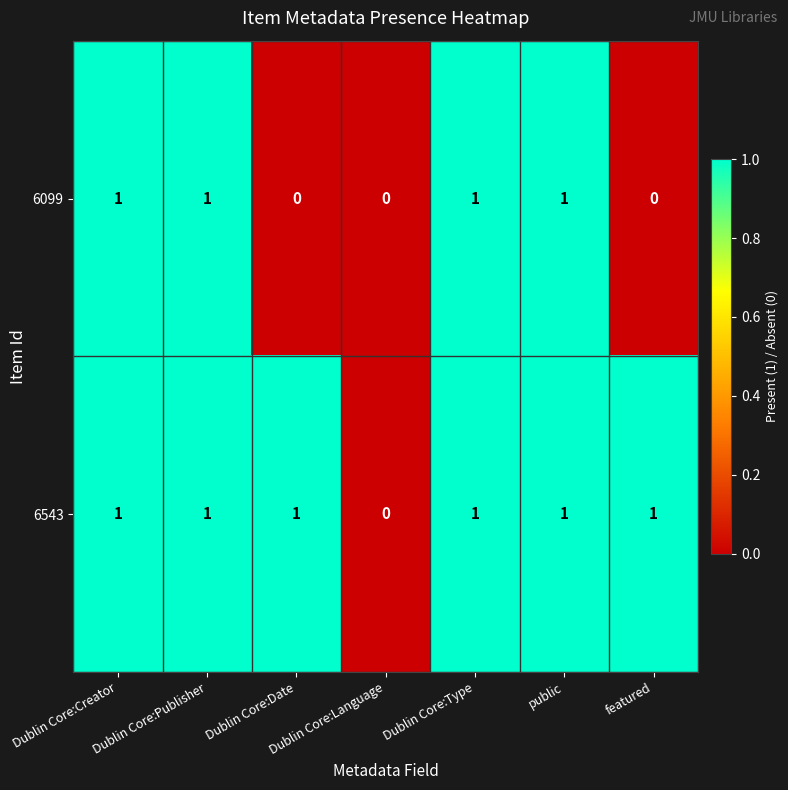

Is the value of 6099 at Dublin Core:Language greater than the value of 6543 at Dublin Core:Publisher?

No